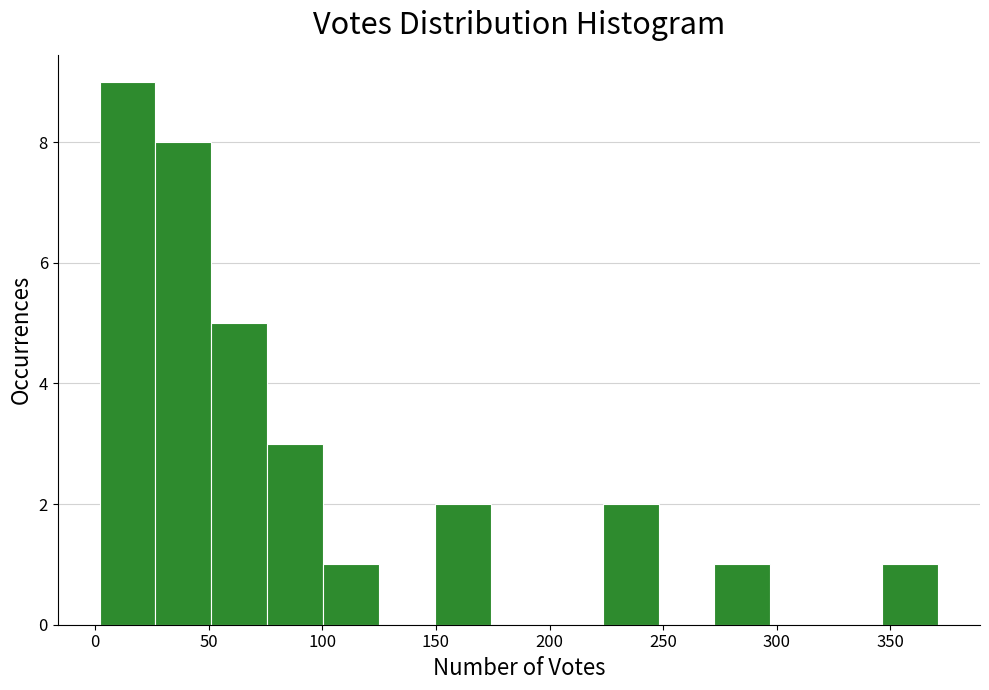

Reading left to right, transcribe this chart: for each bar, give the range it covers on the x-axis and its height. Neither the bar edges nor the heights are printed on the chart, so give them approximately, as read against the axes.

0 to 25: 9
25 to 50: 8
50 to 75: 5
75 to 100: 3
100 to 125: 1
125 to 150: 0
150 to 175: 2
175 to 200: 0
200 to 225: 0
225 to 250: 2
250 to 275: 0
275 to 295: 1
295 to 320: 0
320 to 345: 0
345 to 370: 1